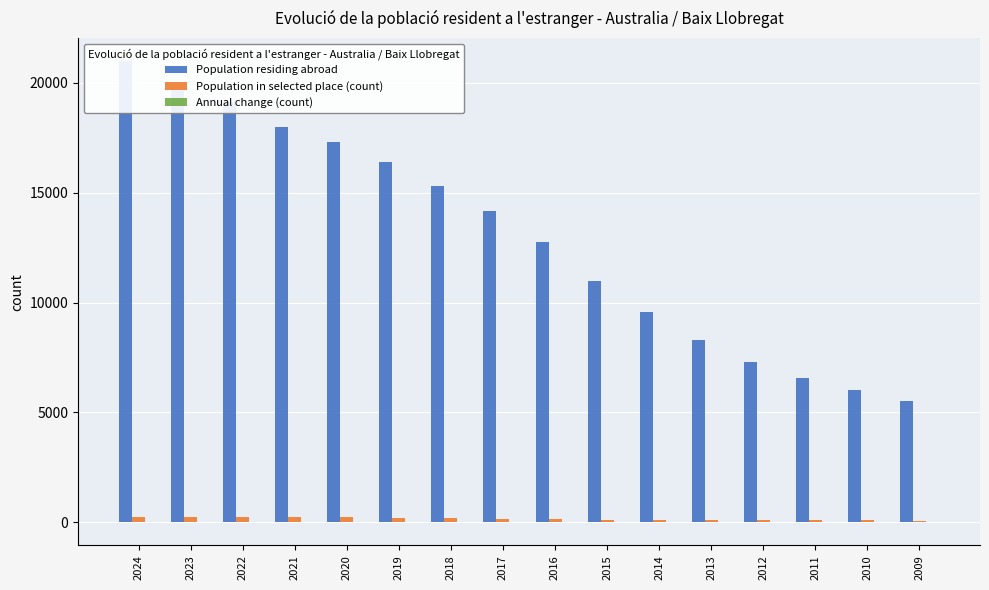

Which series has the largest total across all categories?

Population residing abroad